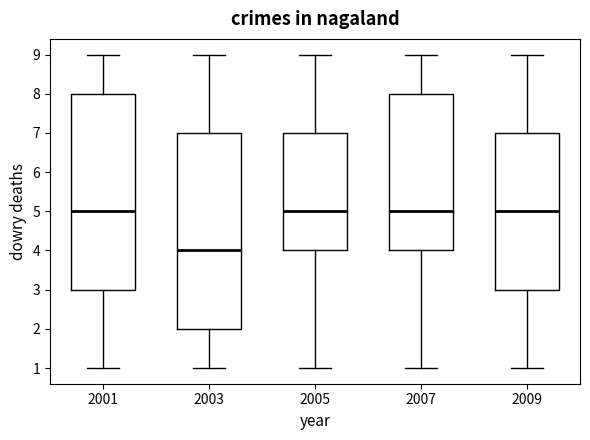

Reading left to right, transcribe this box plot: for each box, give where its median line is, the range the box spans, and where its two whiskers end, as read against the y-axis. The values are not printed on the chart, so give them approximately, as read against the axis.

2001: median 5, box 3 to 8, whiskers 1 to 9
2003: median 4, box 2 to 7, whiskers 1 to 9
2005: median 5, box 4 to 7, whiskers 1 to 9
2007: median 5, box 4 to 8, whiskers 1 to 9
2009: median 5, box 3 to 7, whiskers 1 to 9